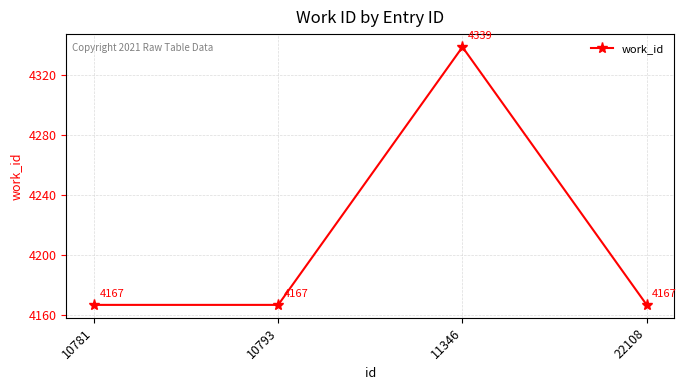

What is the smallest value displayed?

4167